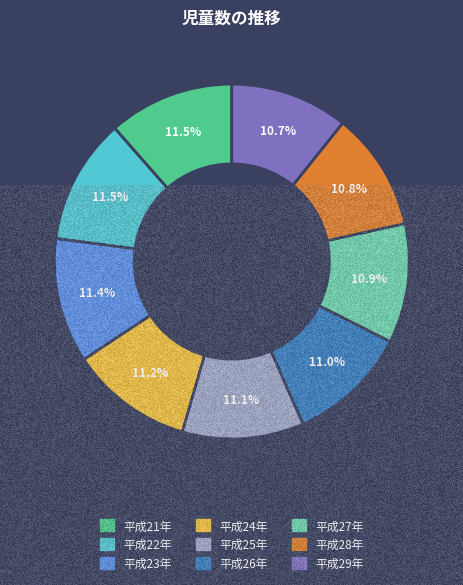

Between 平成24年 and 平成26年, which is larger?

平成24年